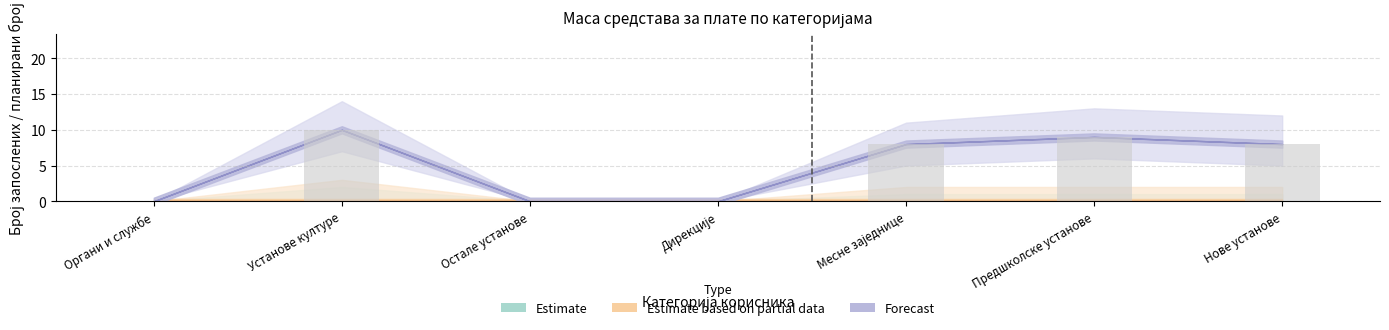

Which has a higher value, Установе културе or Предшколске установе?

Установе културе